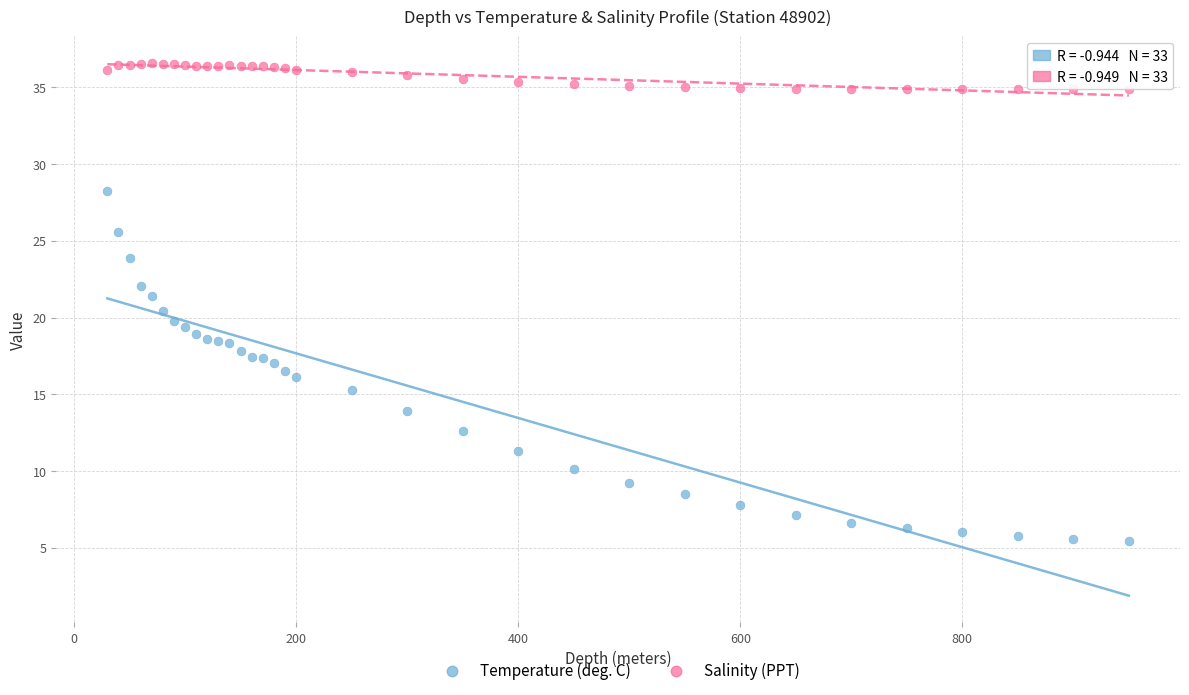

Which series contains the lowest Y value?

Temperature (deg. C)